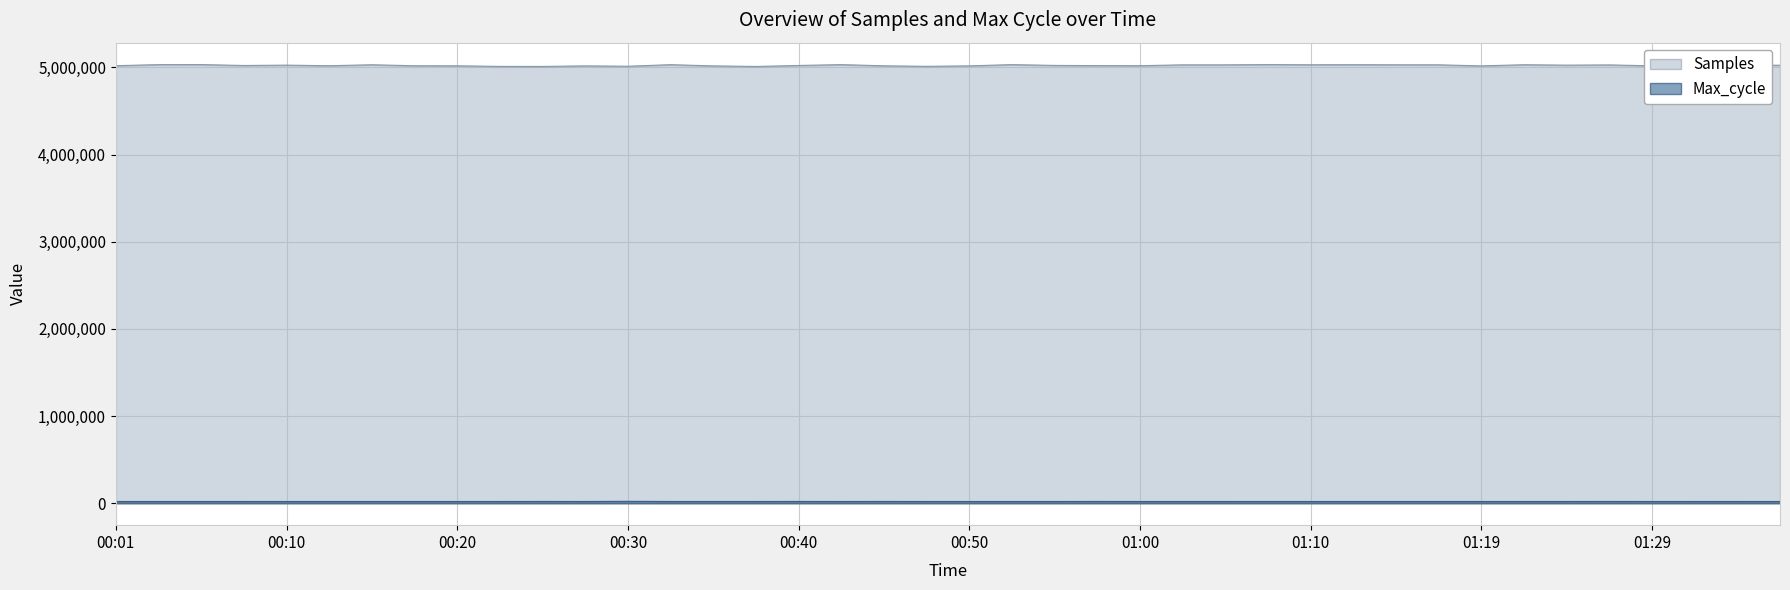

The value of Max_cycle at 01:00 is 35645. True or false?

False